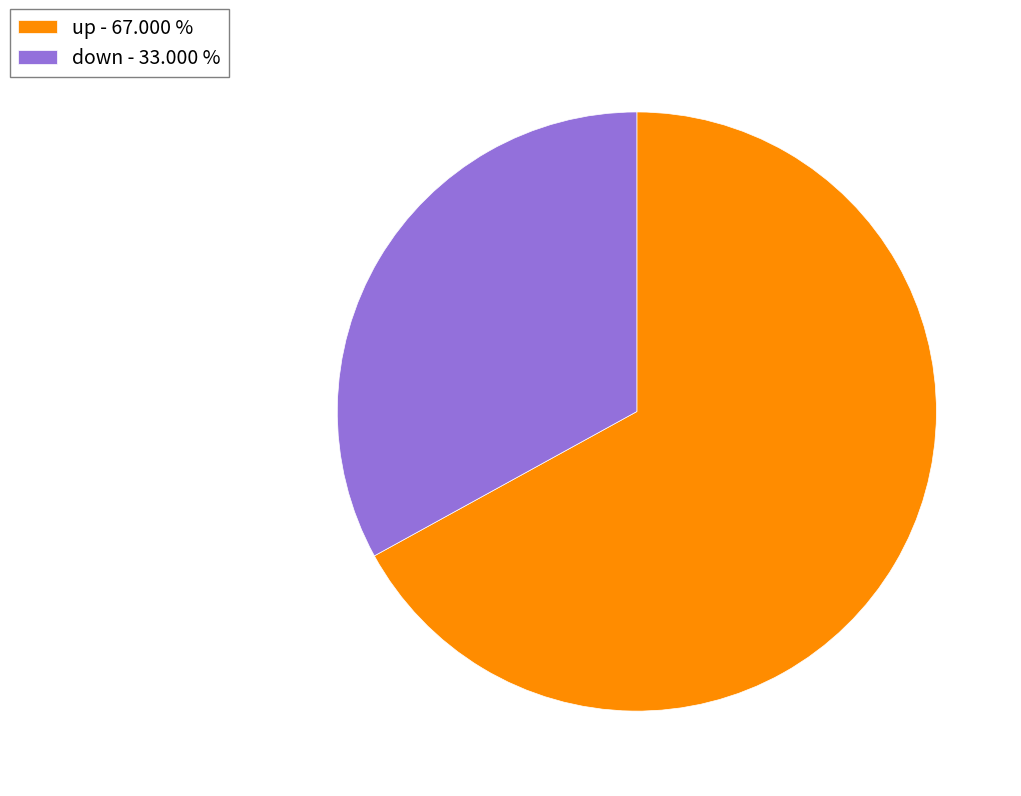

Between up - 67.000 % and down - 33.000 %, which is larger?

up - 67.000 %